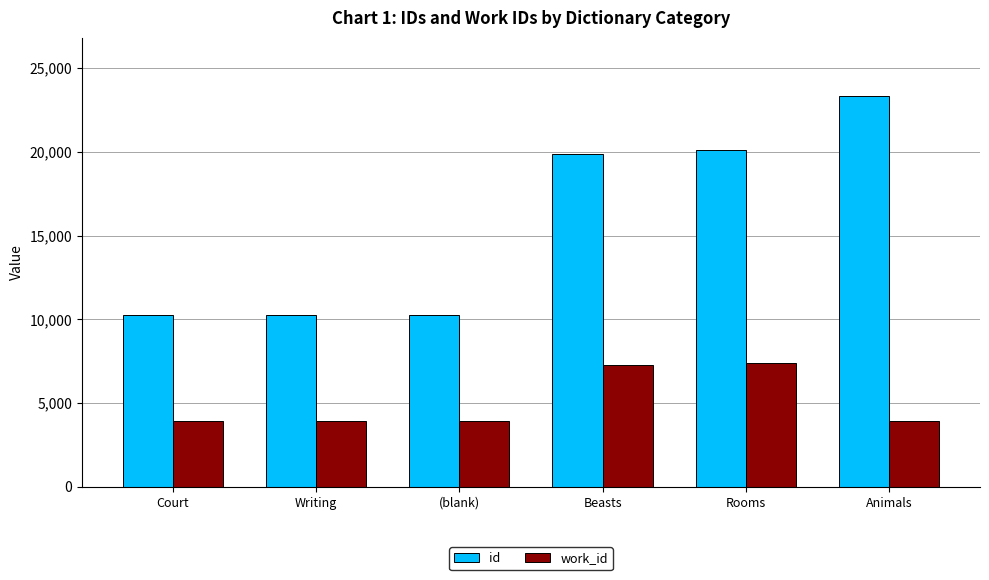

At which category does the chart reach its peak across all series?

Animals